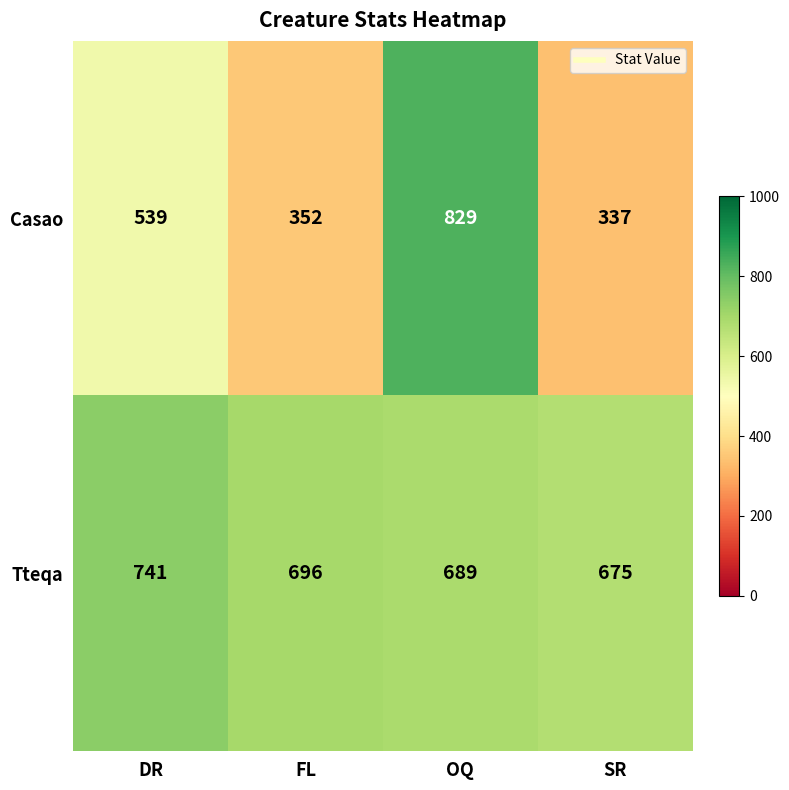

Which label corresponds to the largest value in the chart?

OQ